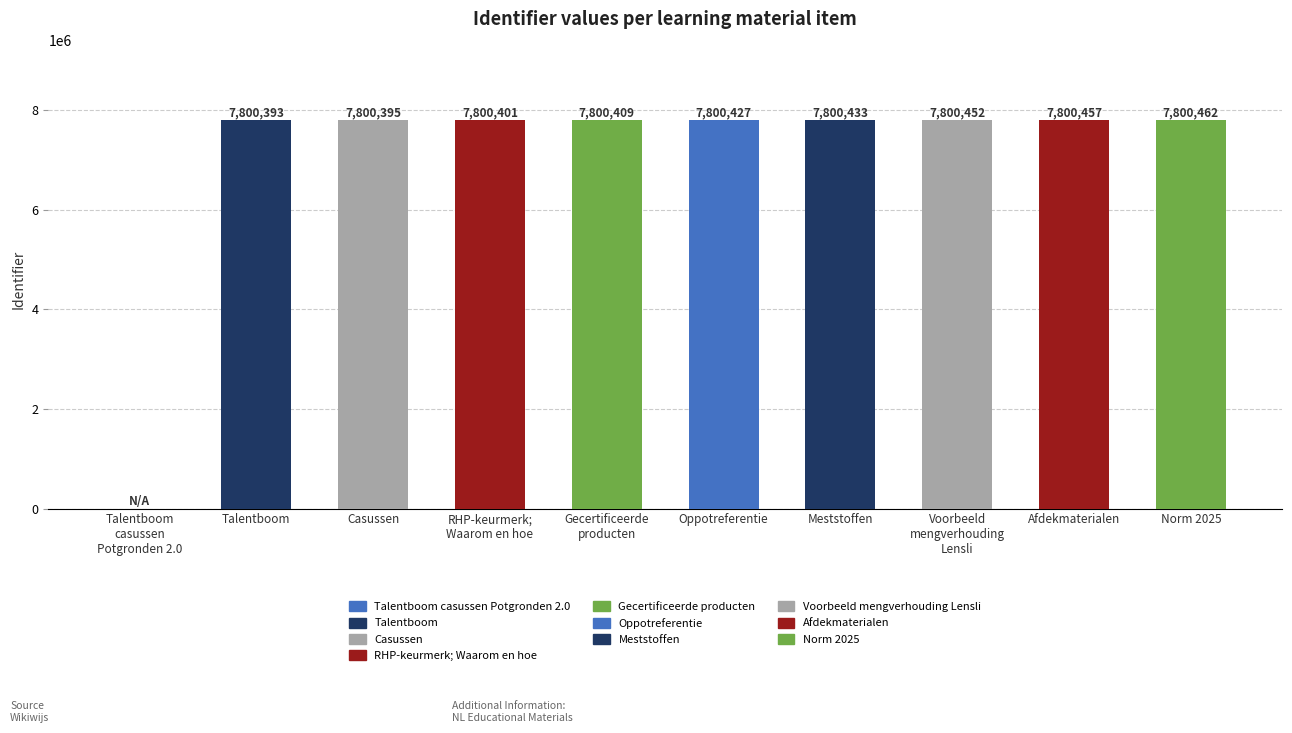

The chart shows a value of 10584572 at Afdekmaterialen. True or false?

False